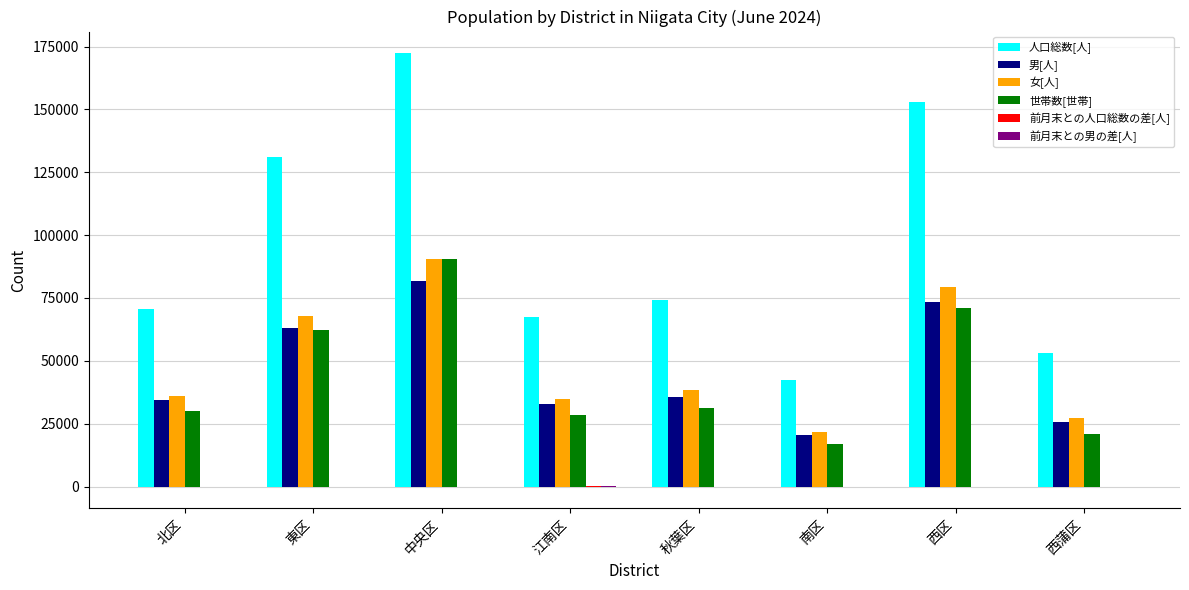

Are the bars grouped side by side (vs. stacked)?

Yes